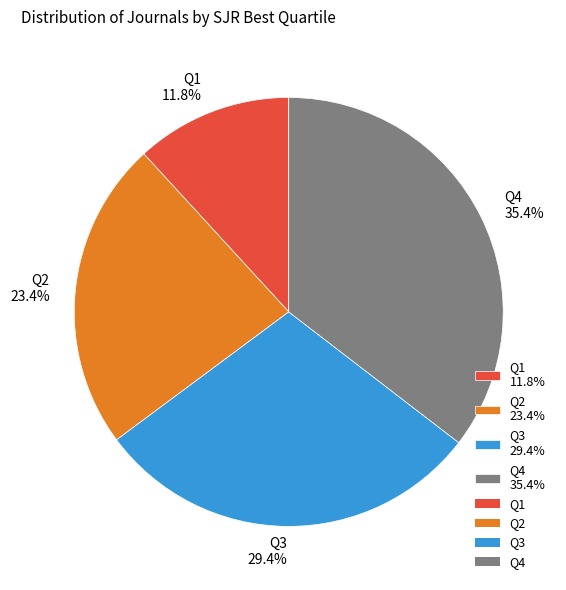

What is the ratio of the value at Q4 to the value at Q3?

1.2